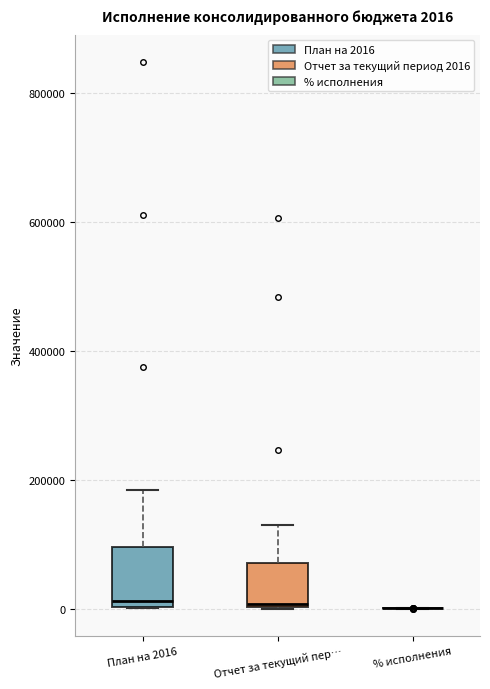

Comparing the boxes themselves (not the whiskers), which one is the tallest?

План на 2016